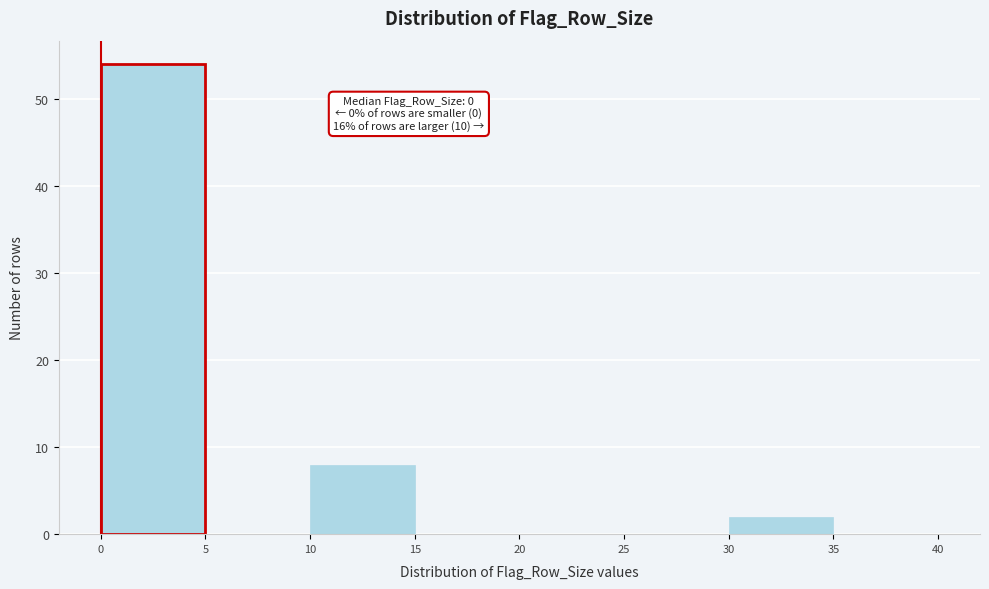

Which range on the x-axis has the tallest bar?

0 to 5